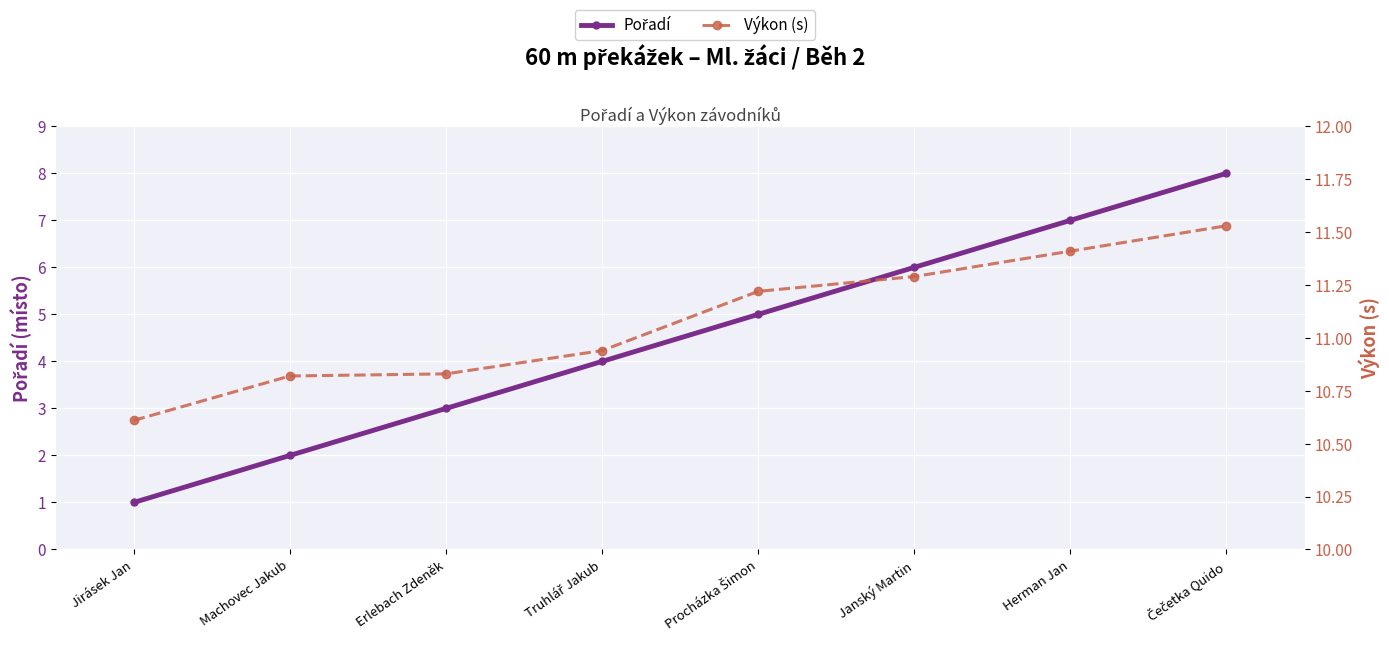

What is the label of the 5th point from the left?

Procházka Šimon